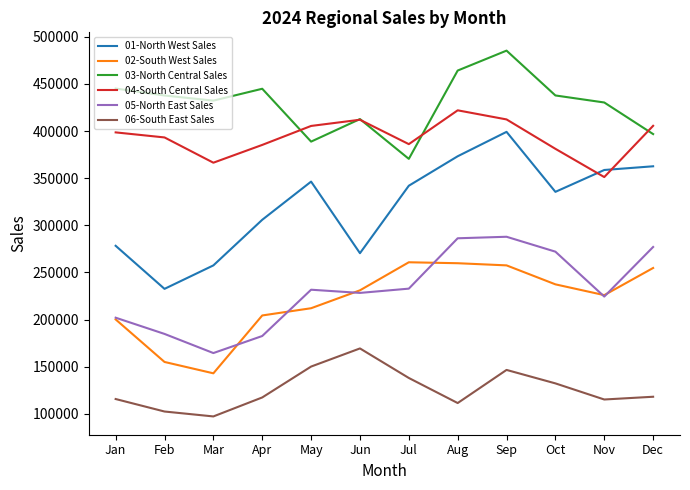

What is the difference between the second highest and minimum values in the 03-North Central Sales series?

93715.7